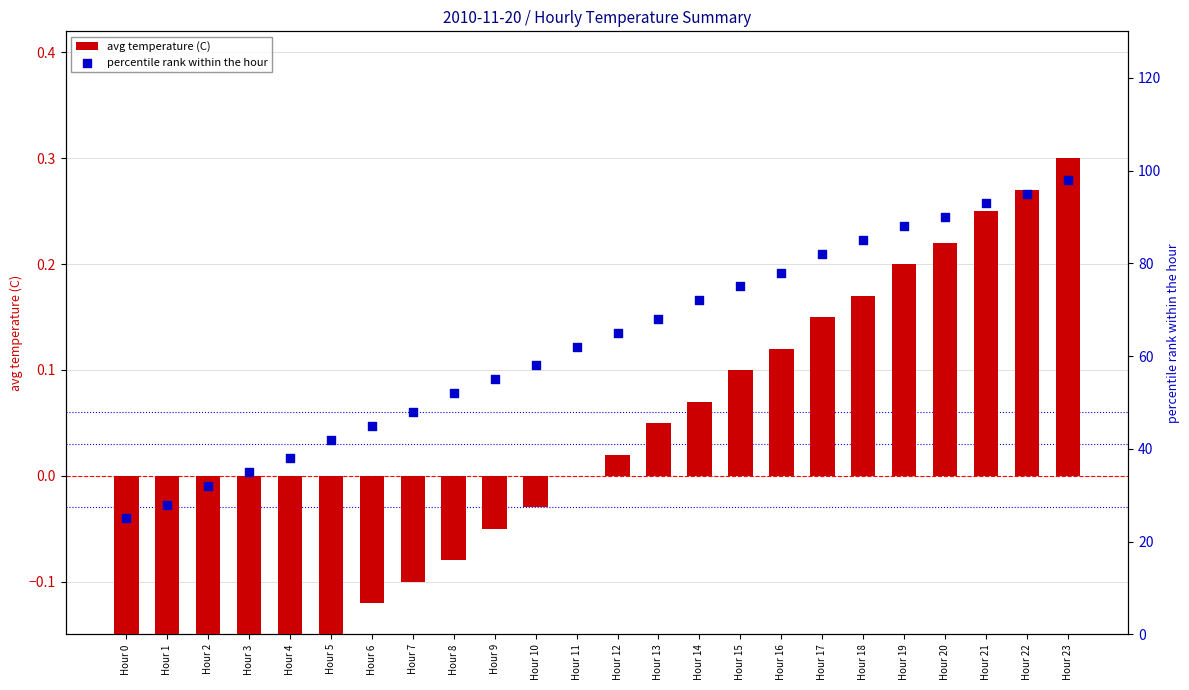

What are all the series names shown in the legend?

avg temperature (C), percentile rank within the hour